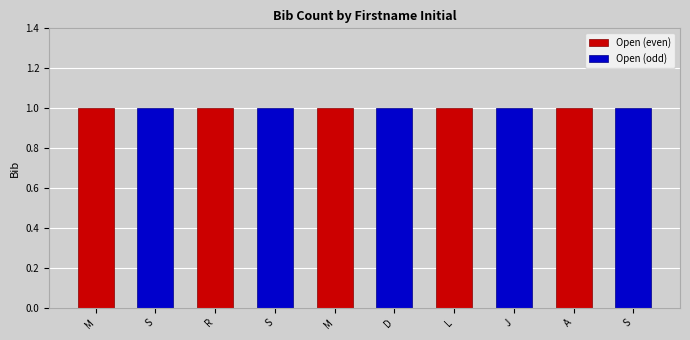

Rank the series at A from lowest to highest value.

Open (odd), Open (even)